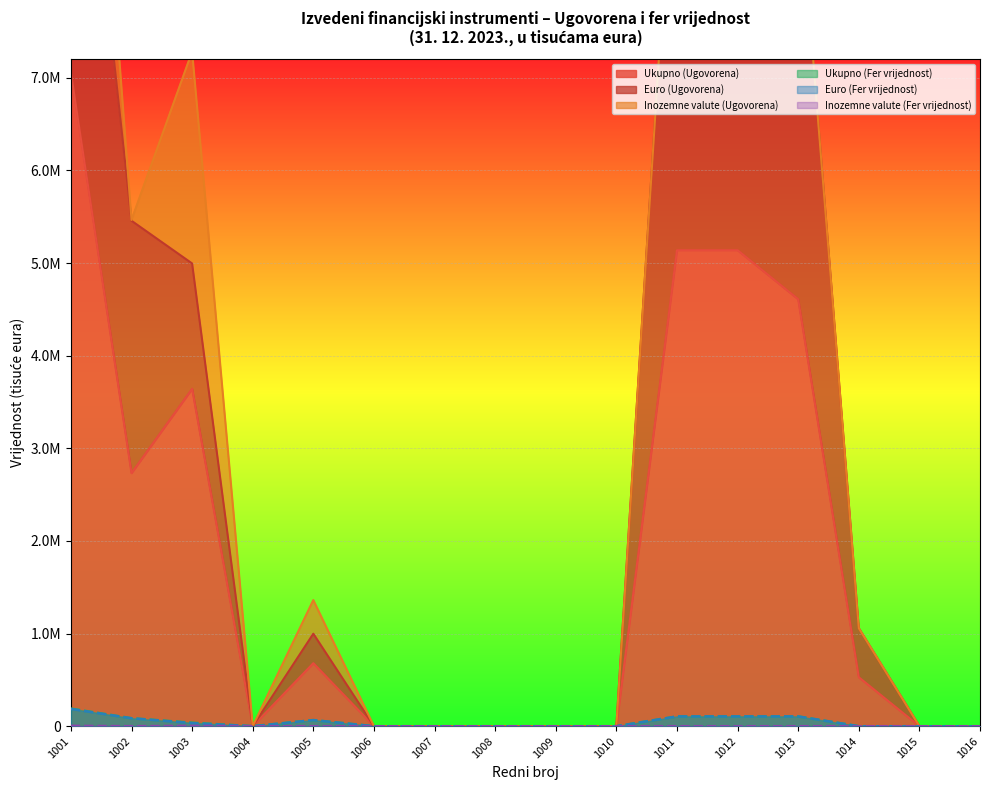

The value of Ukupno (Fer vrijednost) at 1001 is 302977. True or false?

False